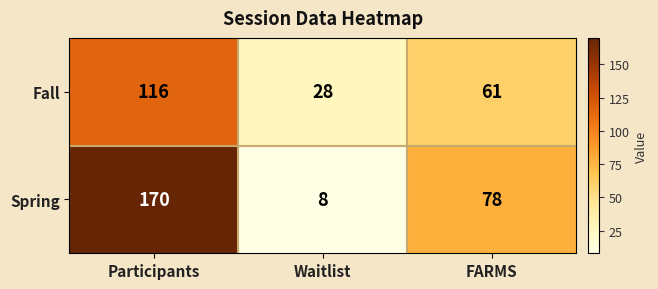

How many series are shown in this chart?

2